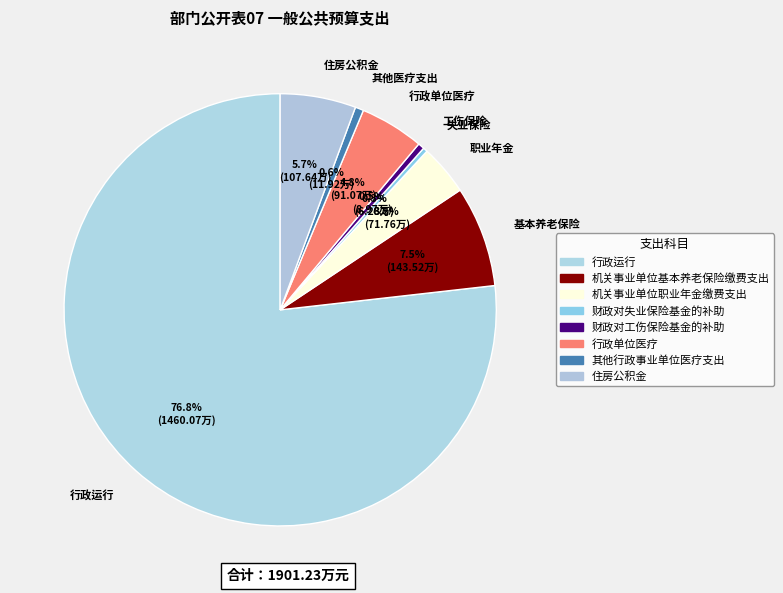

Is there any slice that represents more than half of the pie?

Yes